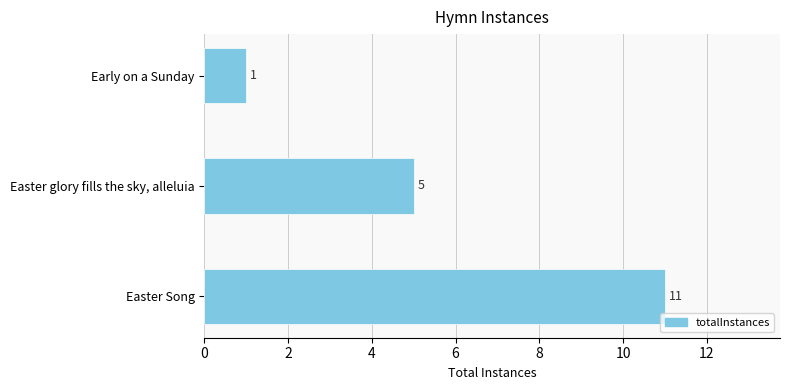

List the labels in order of value, largest first.

Easter Song, Easter glory fills the sky, alleluia, Early on a Sunday